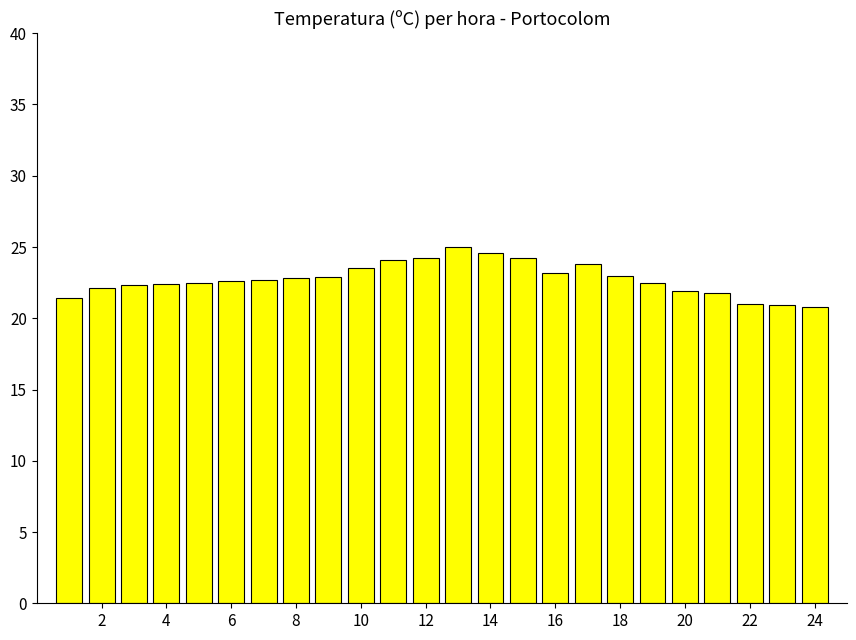

What is the maximum value shown in the chart?

25.0